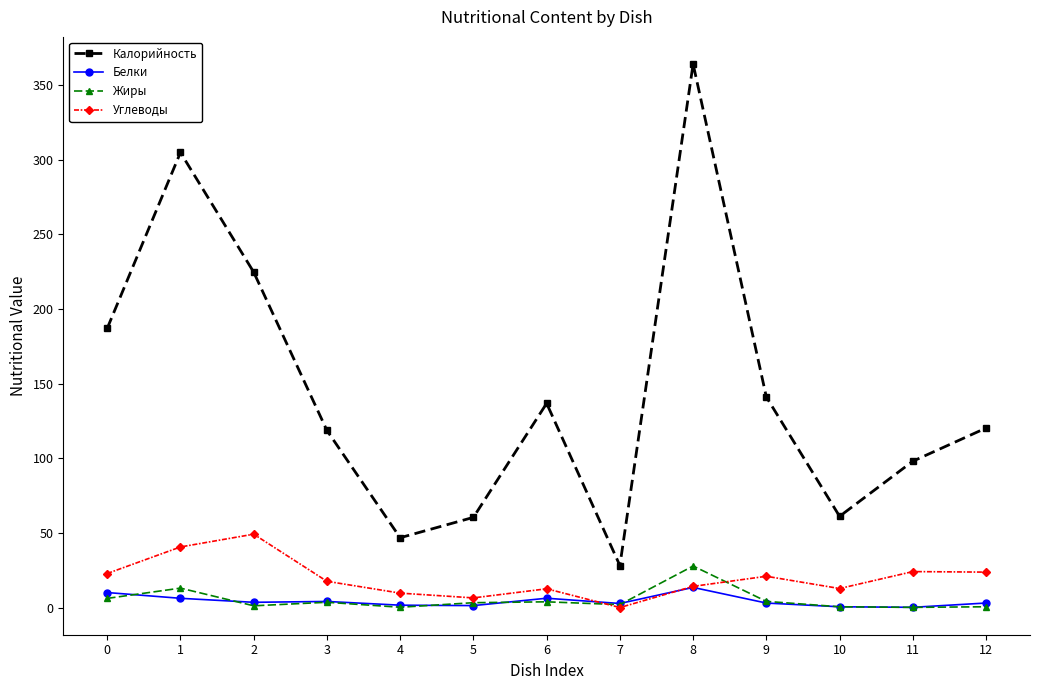

Count the number of categories in the chart.

13